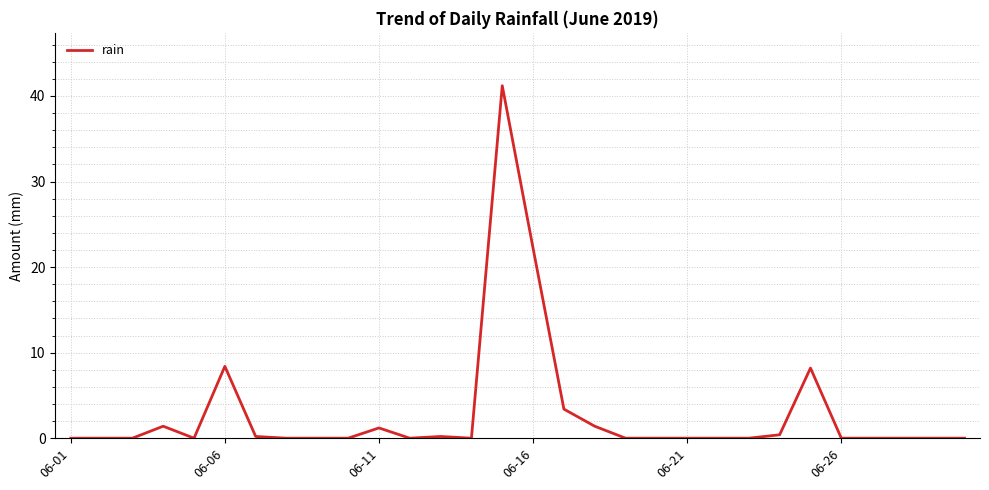

What is the difference between the maximum and minimum values?

41.2